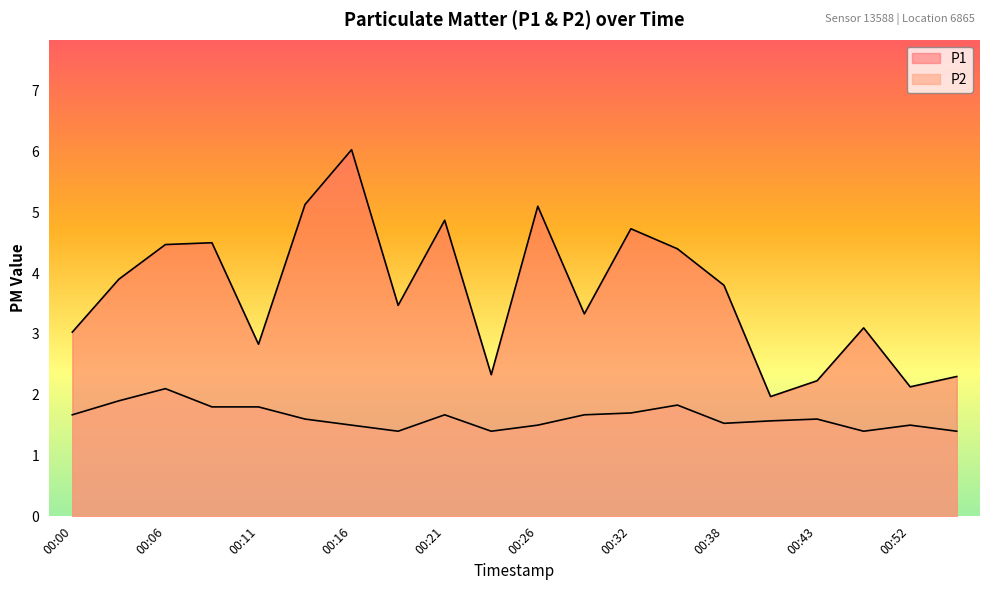

At which label does P1 first exceed 3?

00:00